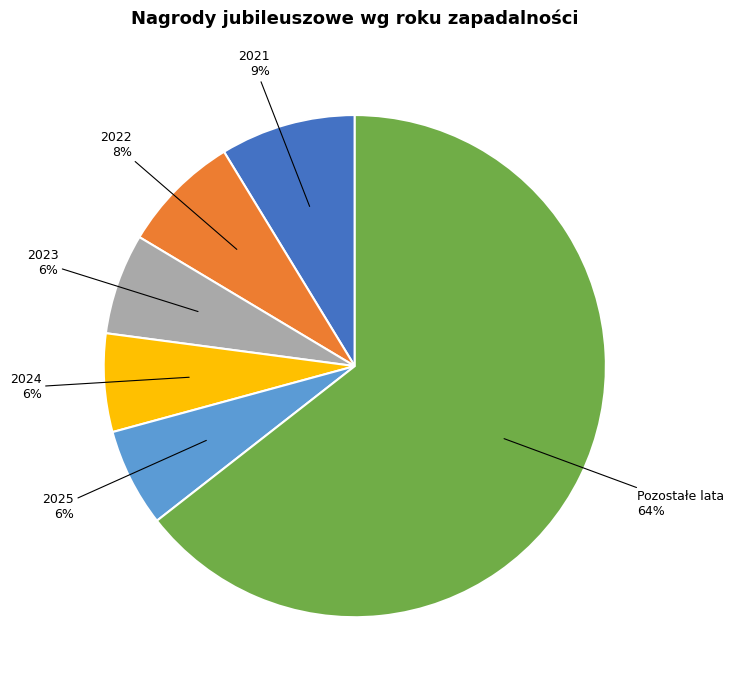

What is the largest slice in the pie chart?

Pozostałe lata